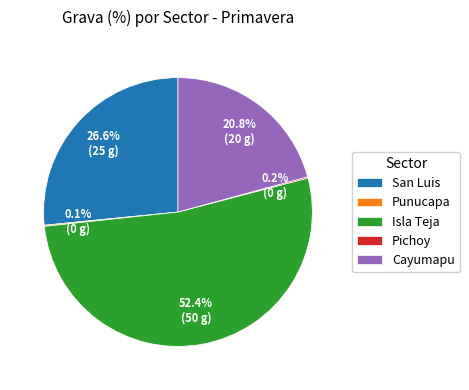

What is the ratio of the value at Cayumapu to the value at San Luis?

0.8